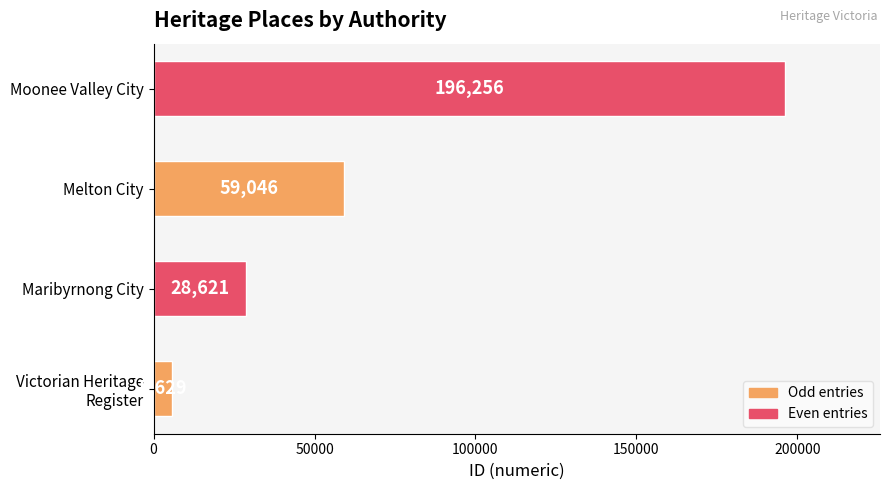

What is the difference between the maximum and minimum values?

190627